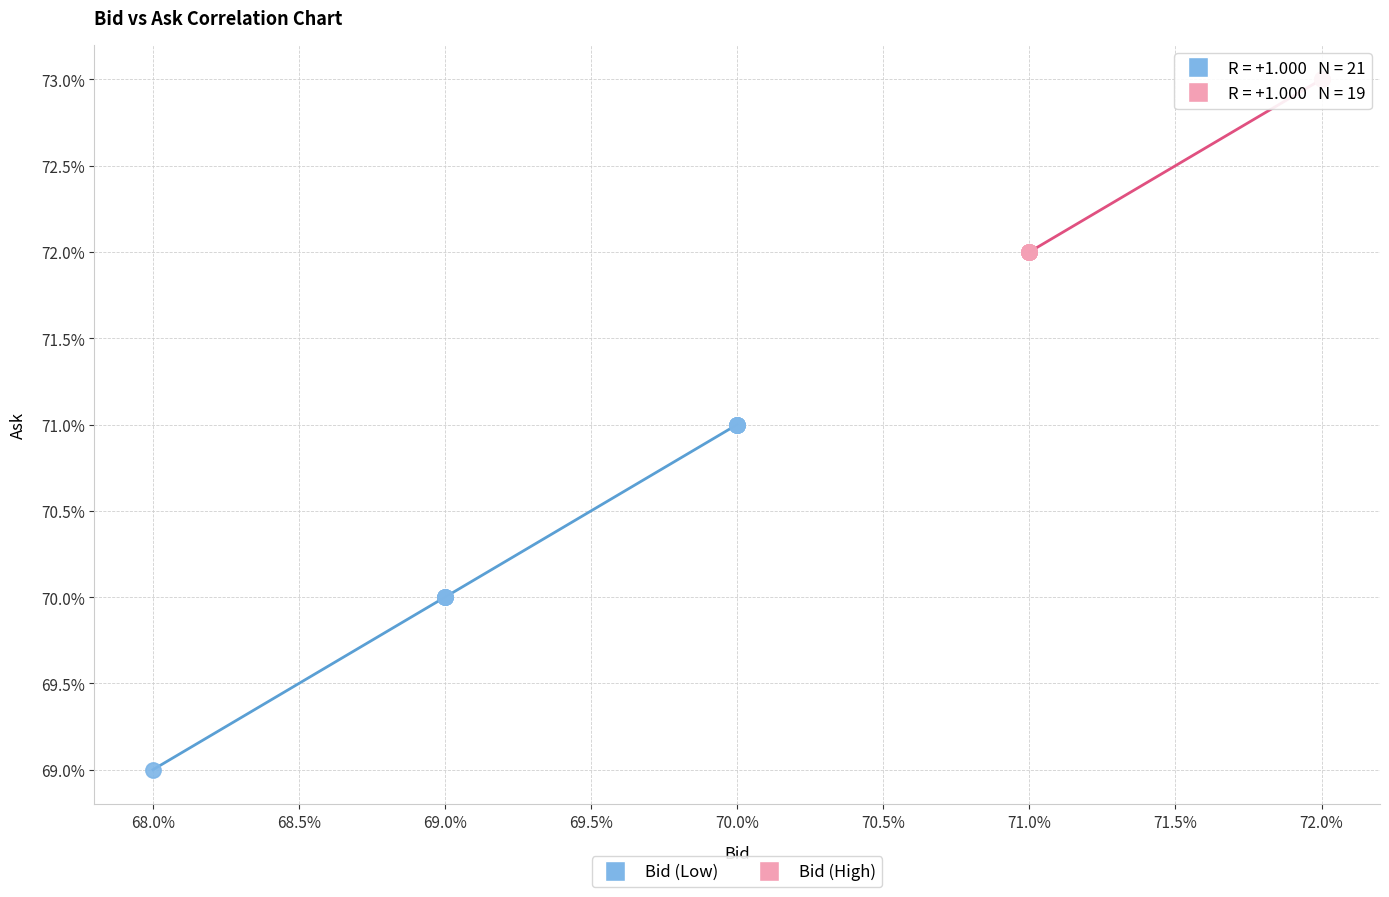

Which series reaches the maximum Y coordinate?

Bid (High)